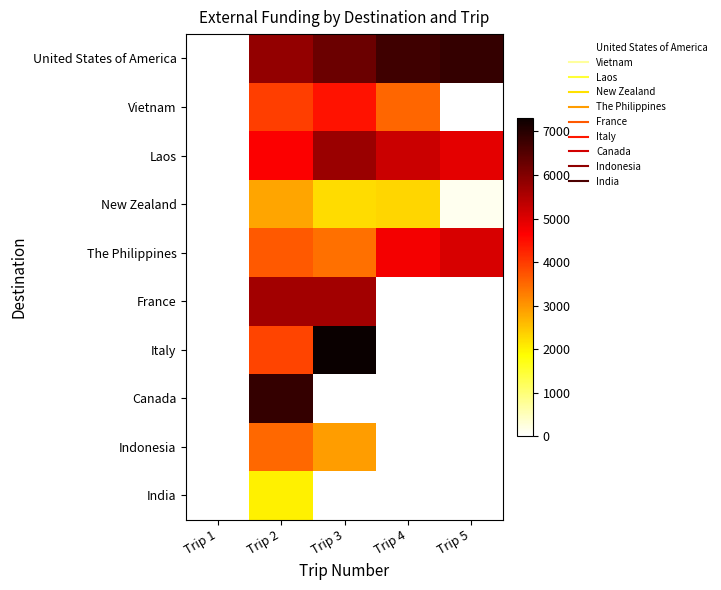

What is the greatest value displayed?

7319.1